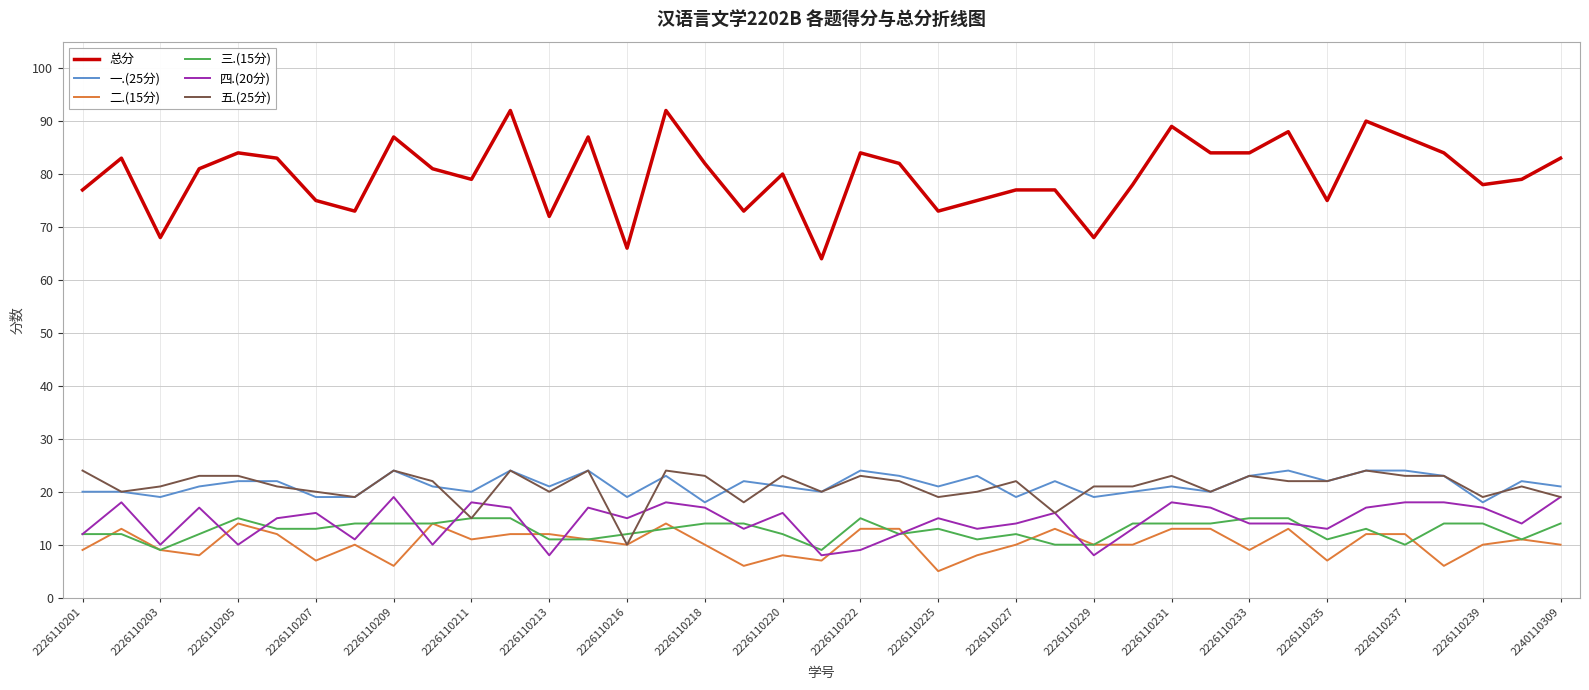

Which series has the largest total across all categories?

总分